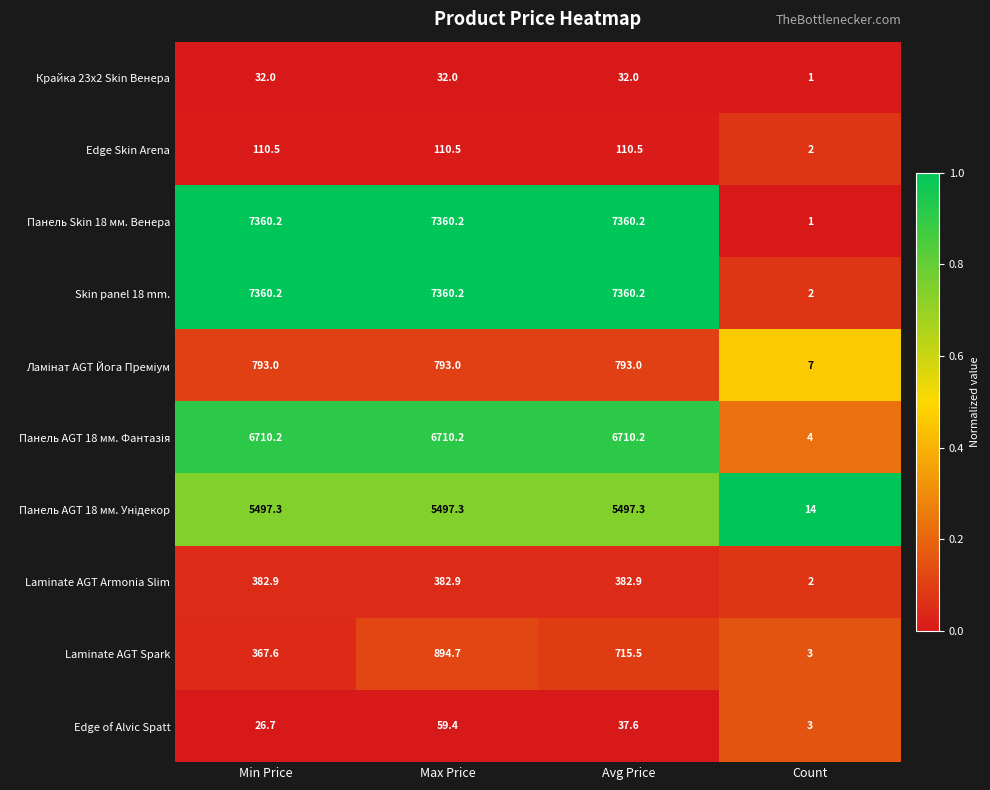

At which category does the chart reach its minimum across all series?

Count